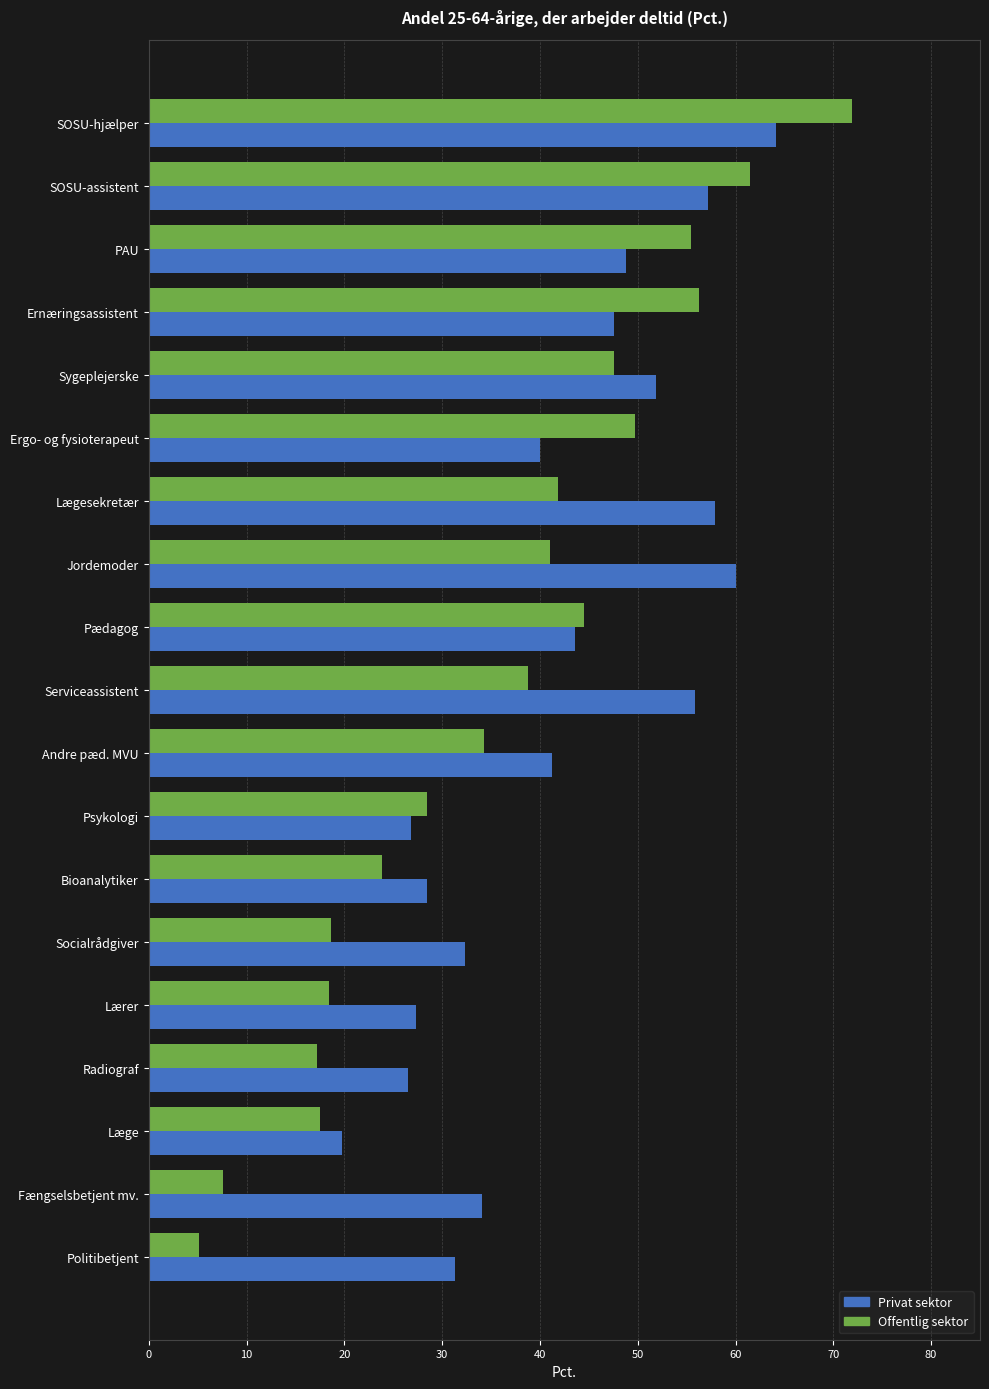

What is the lowest value of the Offentlig sektor series?

5.1